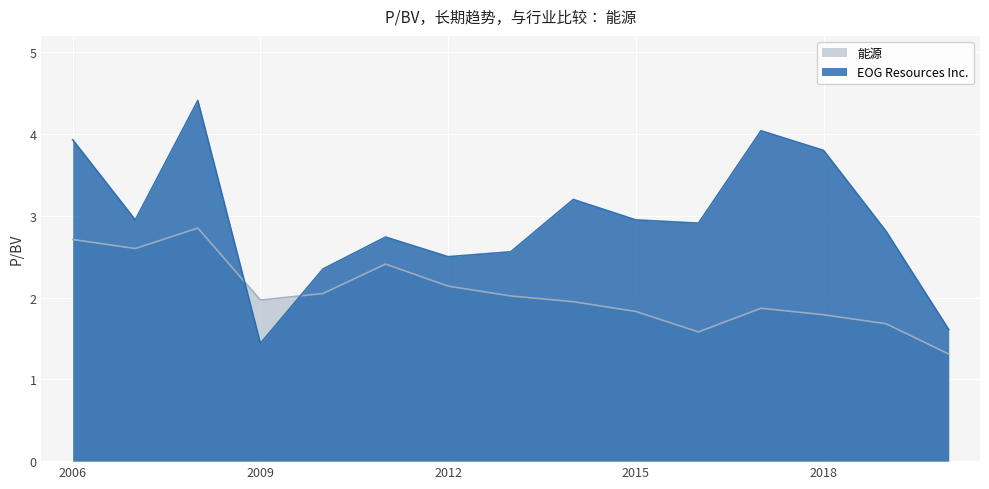

Read the 能源 value at 2013-02-22.

2.0